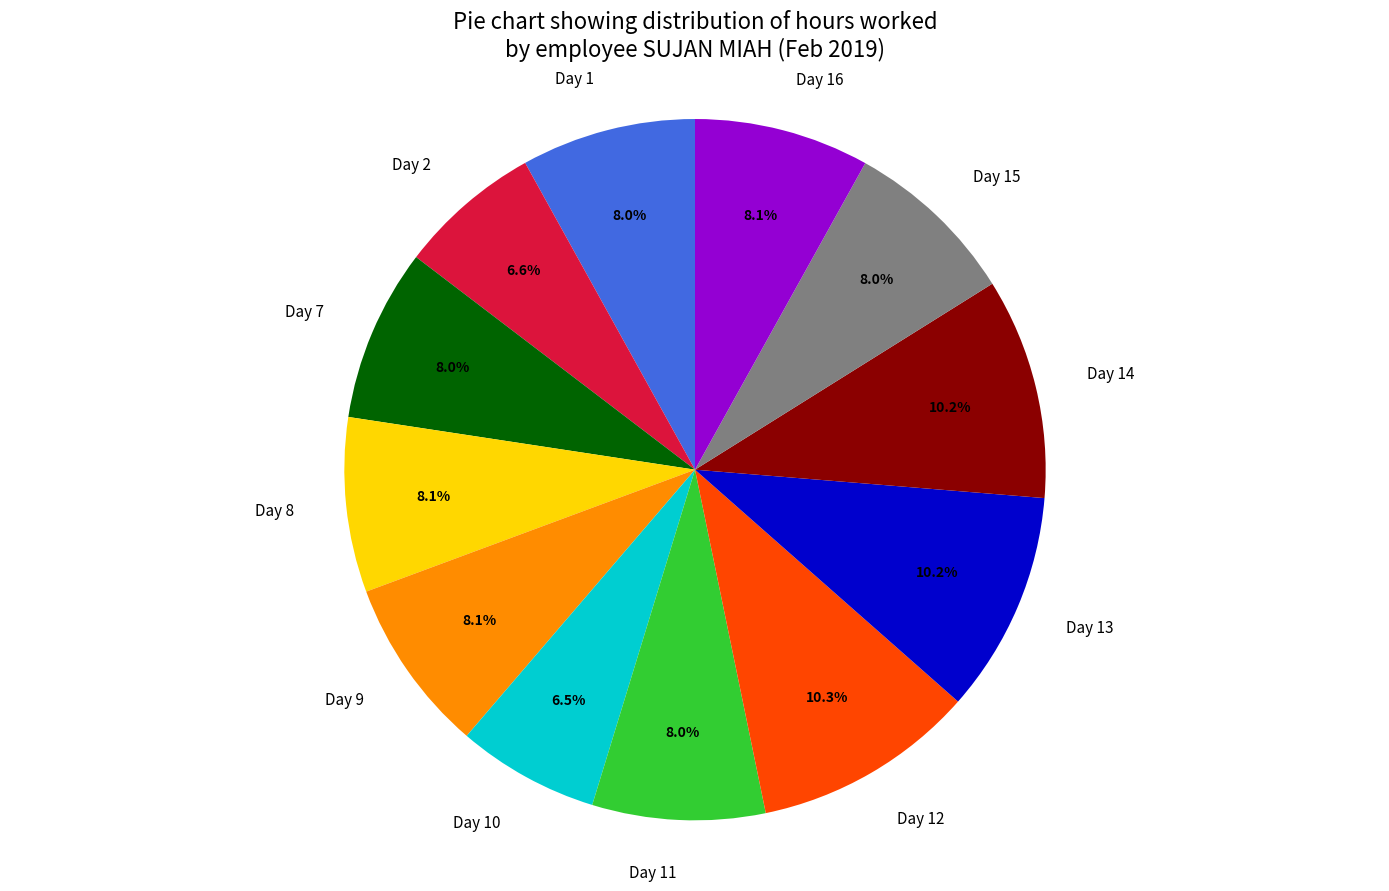

Which has a higher value, Day 7 or Day 14?

Day 14